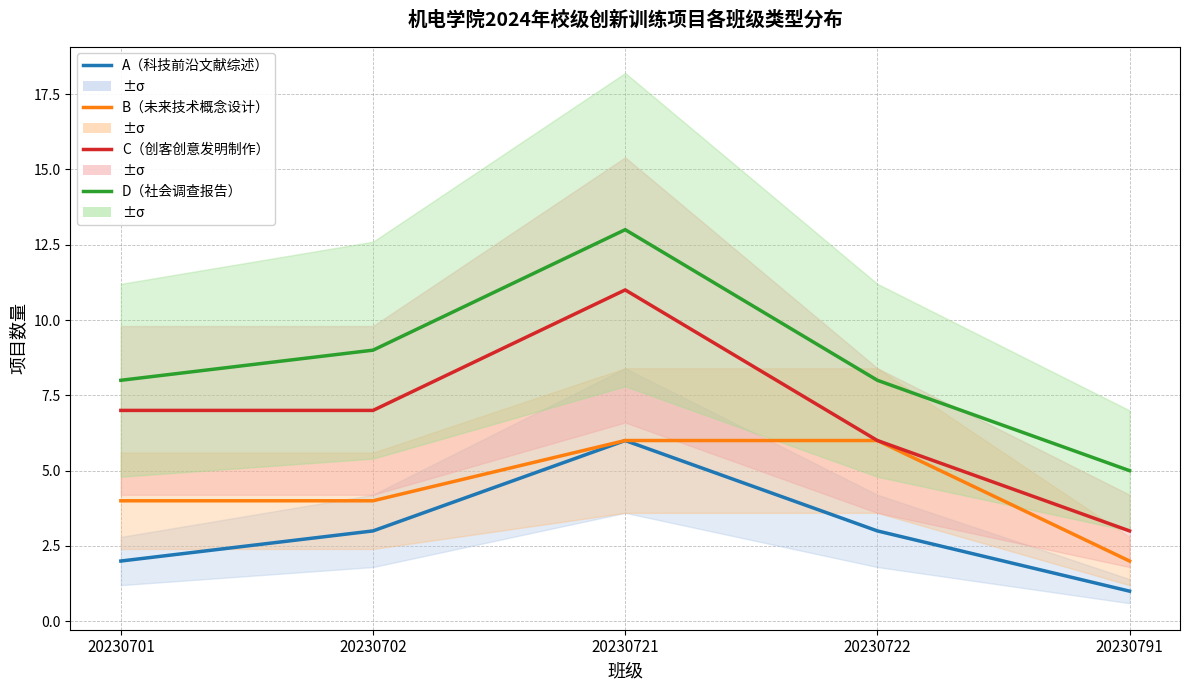

At which label is C（创客创意发明制作） closest to 7?

20230701